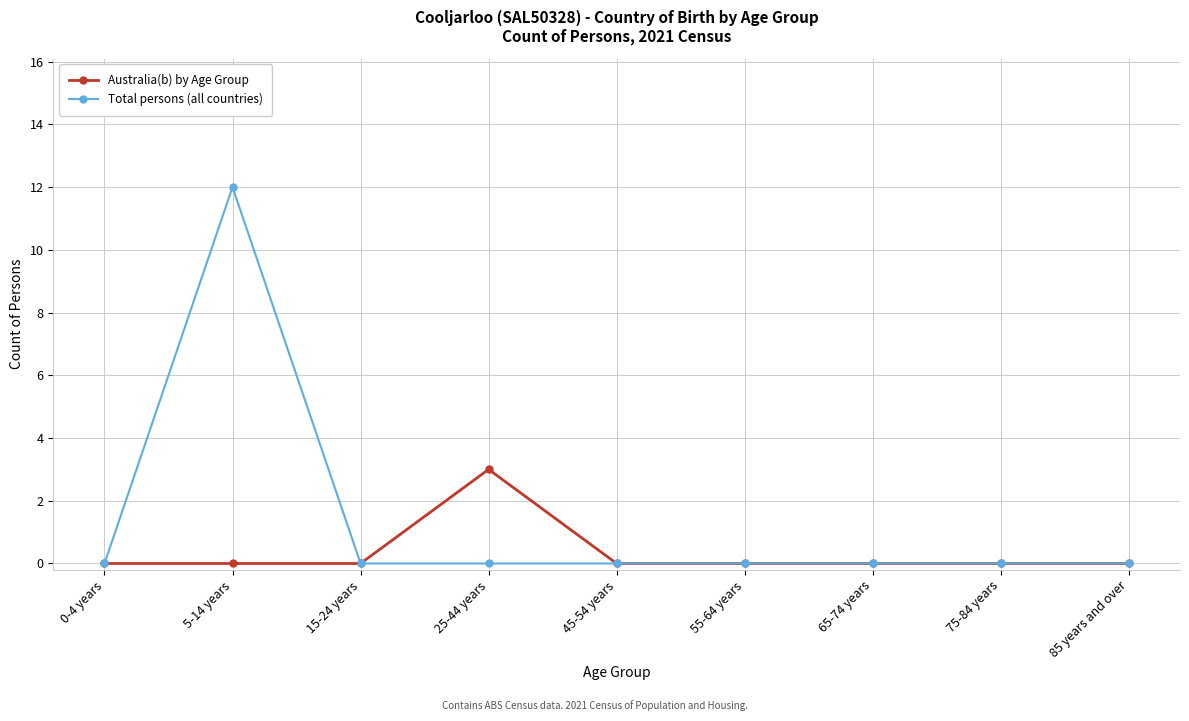

Reading right to left, list all the values displayed in this chart.

Australia(b) by Age Group: 0	0	0	0	0	3	0	0	0
Total persons (all countries): 0	0	0	0	0	0	0	12	0